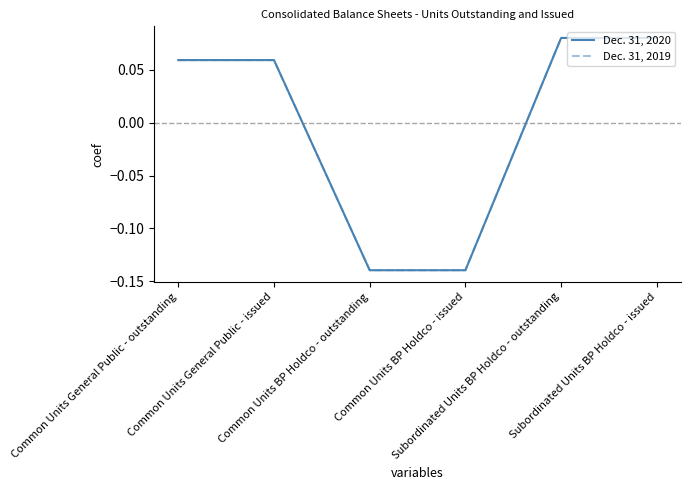

List the series in order of their overall mean, highest first.

Dec. 31, 2020, Dec. 31, 2019